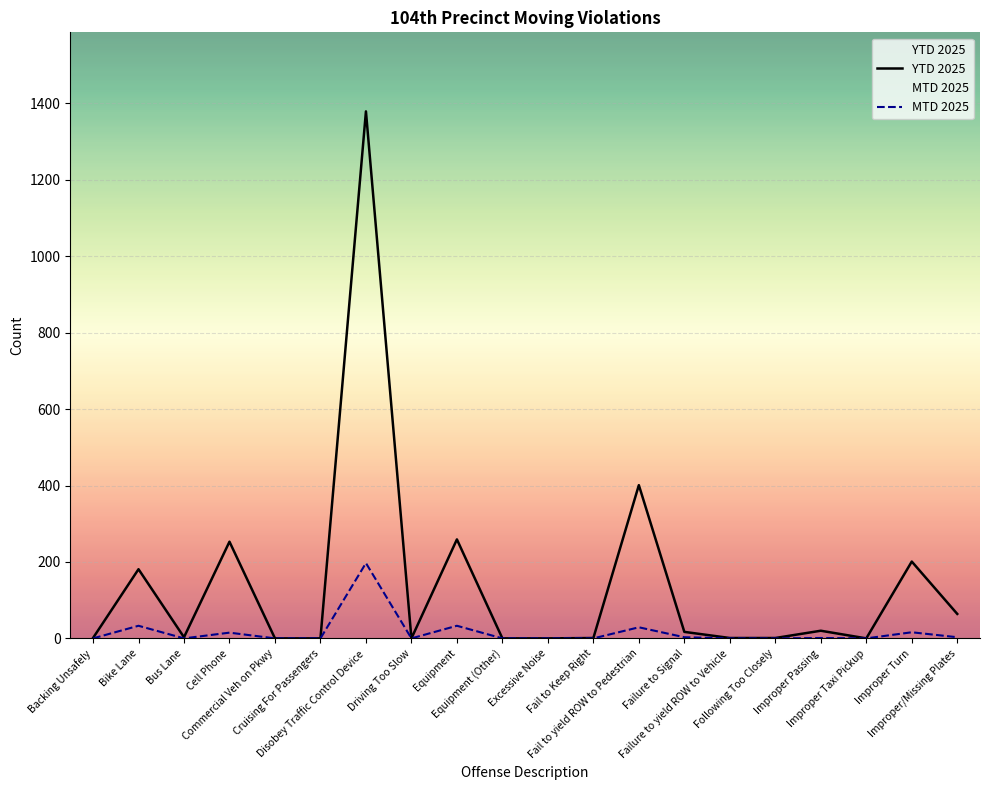

Reading left to right, list all the values displayed in this chart.

YTD 2025: Backing Unsafely=1	Bike Lane=181	Bus Lane=3	Cell Phone=253	Commercial Veh on Pkwy=0	Cruising For Passengers=0	Disobey Traffic Control Device=1379	Driving Too Slow=0	Equipment=259	Equipment (Other)=0	Excessive Noise=0	Fail to Keep Right=1	Fail to yield ROW to Pedestrian=401	Failure to Signal=17	Failure to yield ROW to Vehicle=1	Following Too Closely=1	Improper Passing=20	Improper Taxi Pickup=0	Improper Turn=201	Improper/Missing Plates=64
MTD 2025: Backing Unsafely=0	Bike Lane=33	Bus Lane=0	Cell Phone=15	Commercial Veh on Pkwy=0	Cruising For Passengers=0	Disobey Traffic Control Device=197	Driving Too Slow=0	Equipment=33	Equipment (Other)=0	Excessive Noise=0	Fail to Keep Right=0	Fail to yield ROW to Pedestrian=29	Failure to Signal=3	Failure to yield ROW to Vehicle=0	Following Too Closely=0	Improper Passing=1	Improper Taxi Pickup=0	Improper Turn=16	Improper/Missing Plates=3